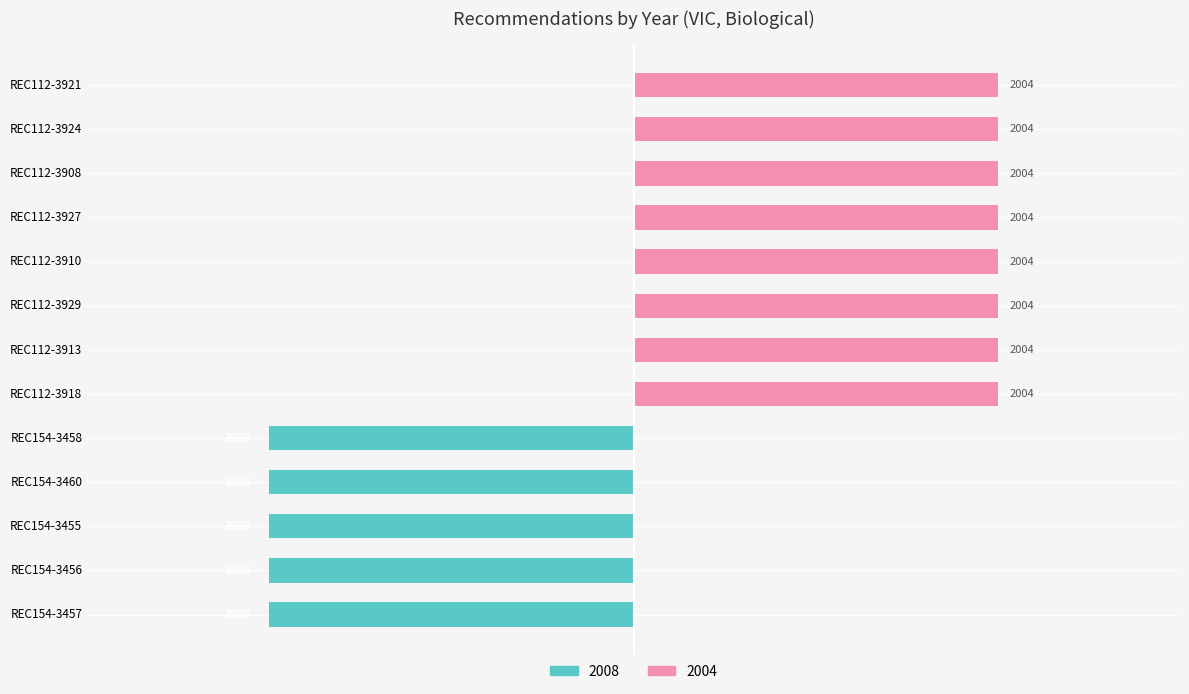

What is the sum of all 2004 values?

24